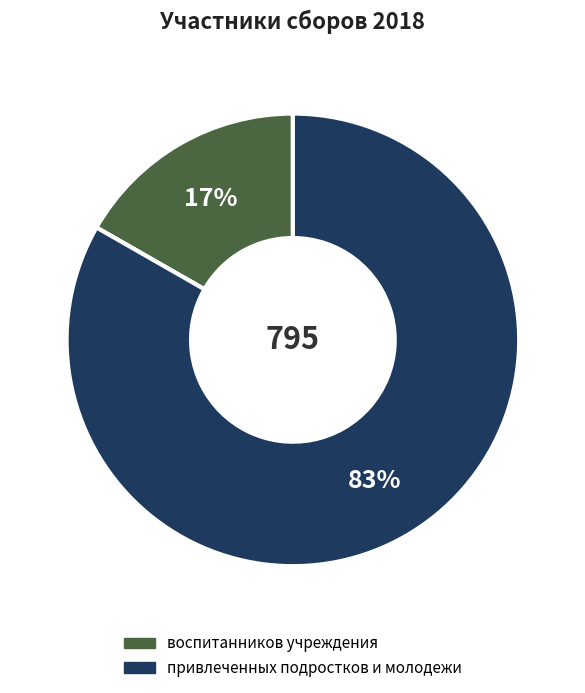

Which category has the smallest portion of the pie?

воспитанников учреждения